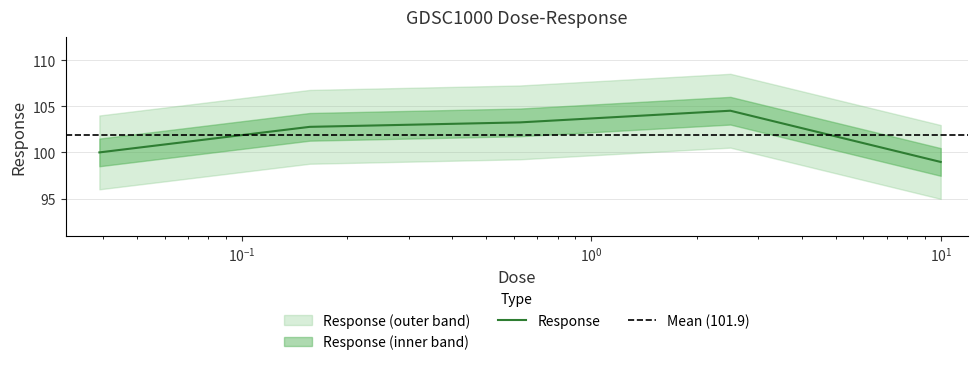

Does the chart have visible grid lines?

Yes